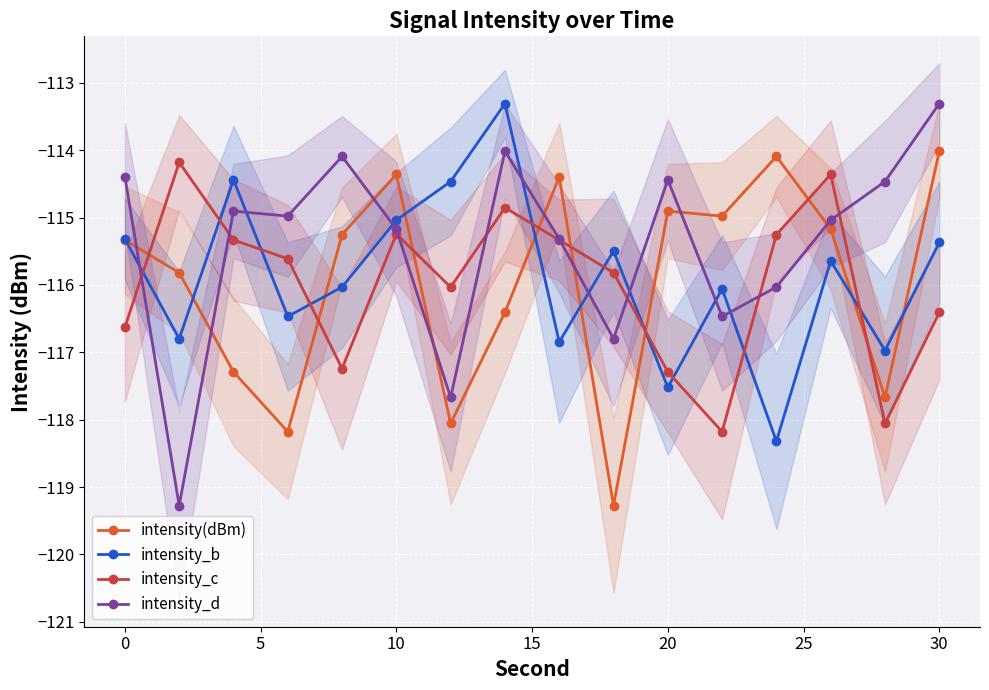

The value of intensity_d at 30 is -113.3. True or false?

True